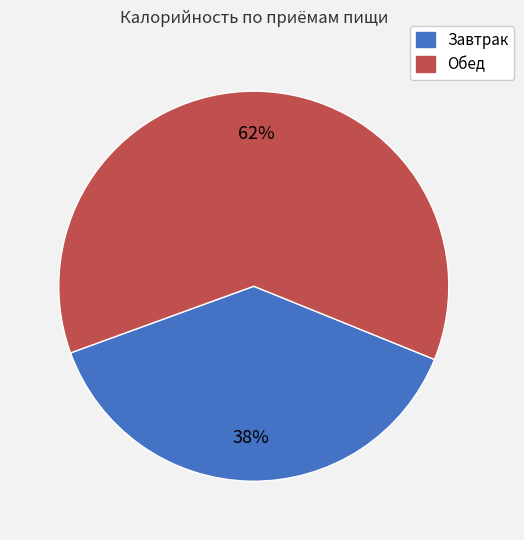

What is the largest slice in the pie chart?

Обед